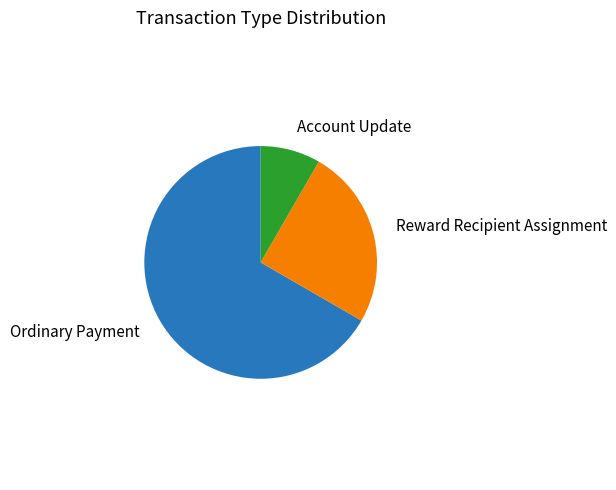

Is there any slice that represents more than half of the pie?

Yes